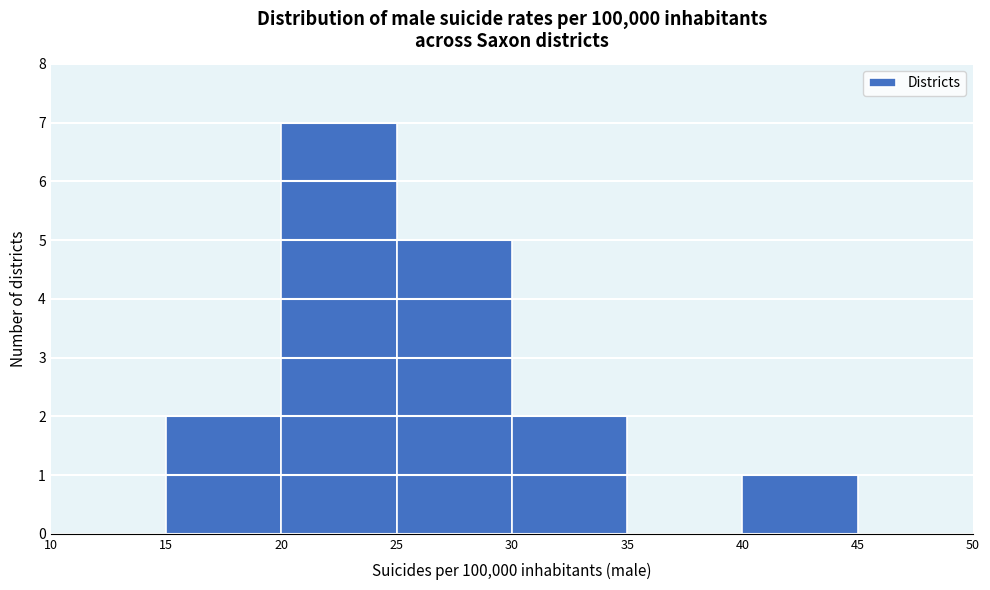

Reading left to right, transcribe this chart: for each bar, give the range it covers on the x-axis and its height. The values are not printed on the chart, so give them approximately, as read against the axis.

10 to 15: 0
15 to 20: 2
20 to 25: 7
25 to 30: 5
30 to 35: 2
35 to 40: 0
40 to 45: 1
45 to 50: 0